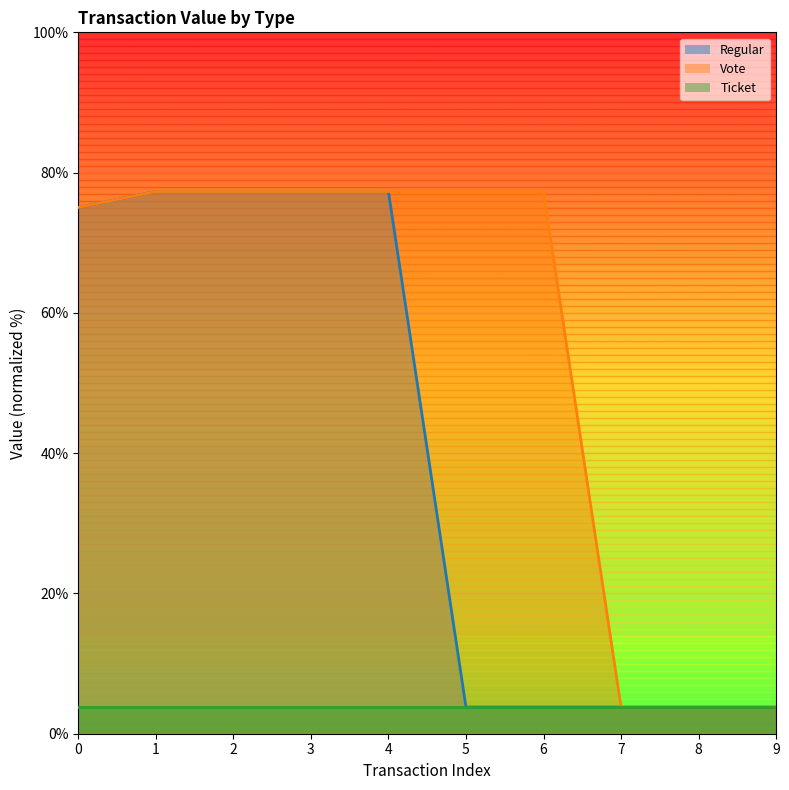

What is the difference between the Regular values at 4 and 7?

73.5